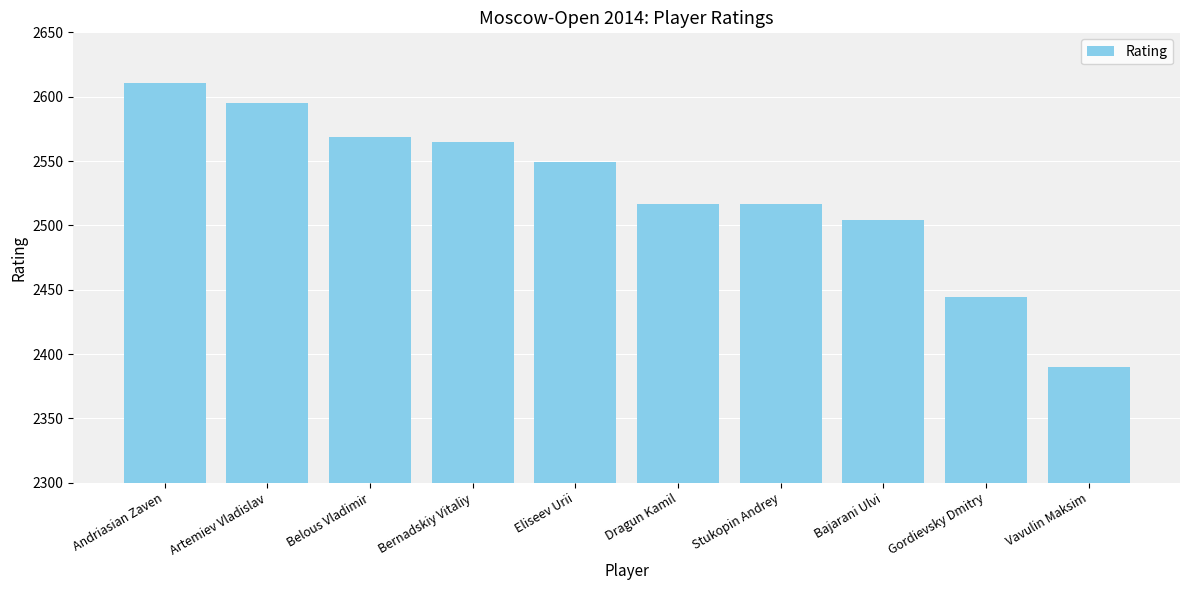

Which has a higher value, Andriasian Zaven or Bajarani Ulvi?

Andriasian Zaven